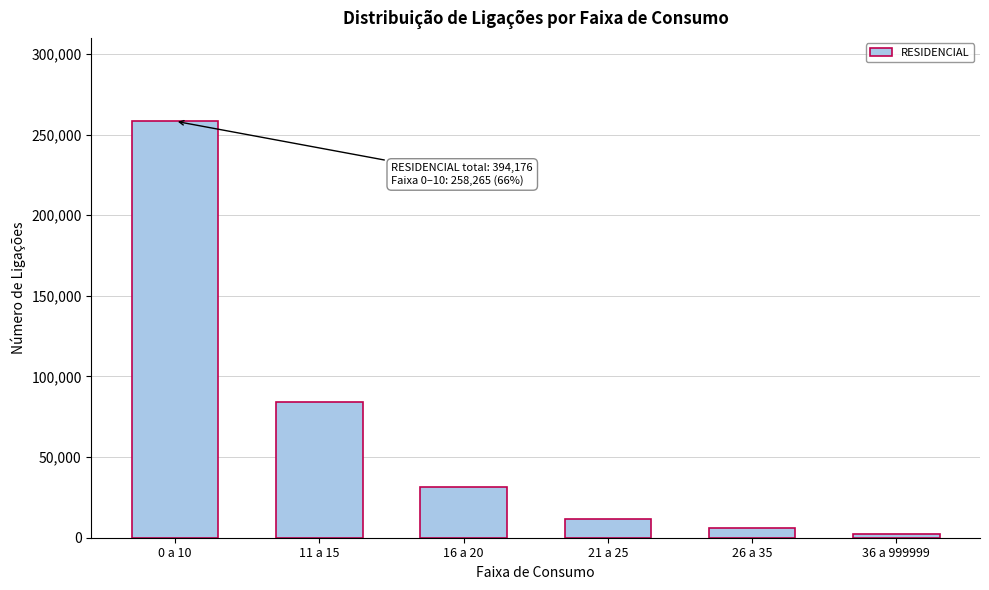

Reading left to right, transcribe all the data shown in this chart.

258265	84206	31457	11713	6219	2316